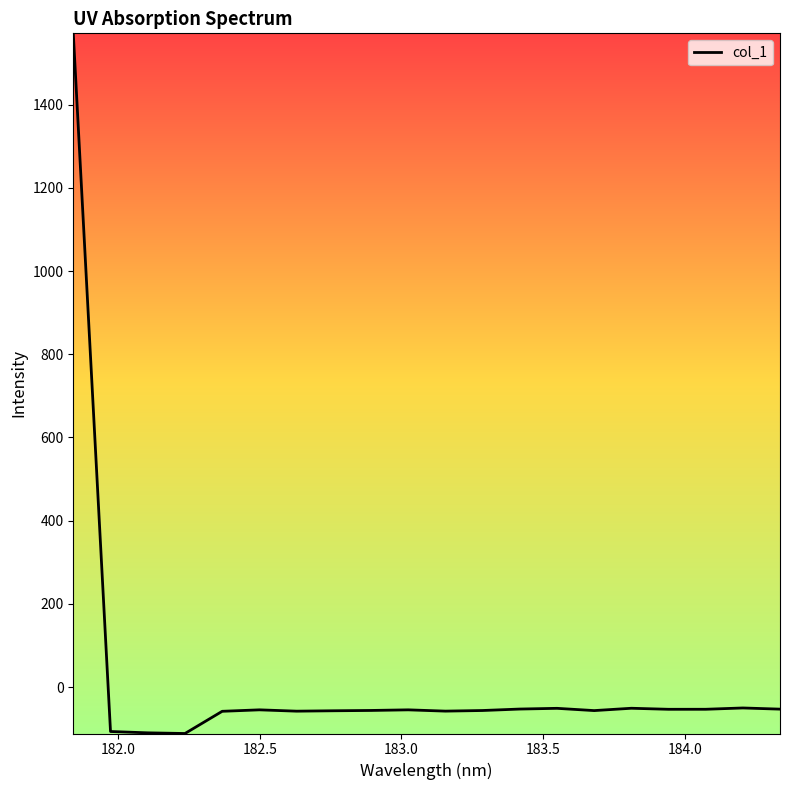

What is the average value?

18.4